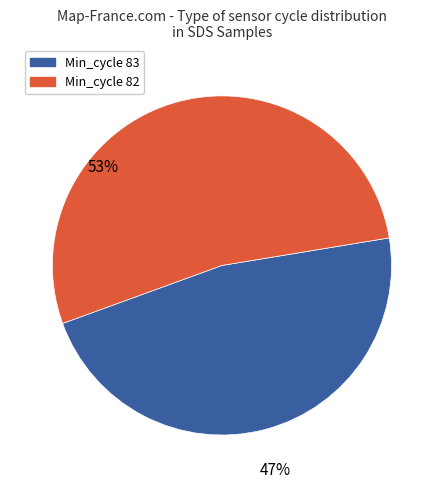

How many segments does this pie chart have?

2